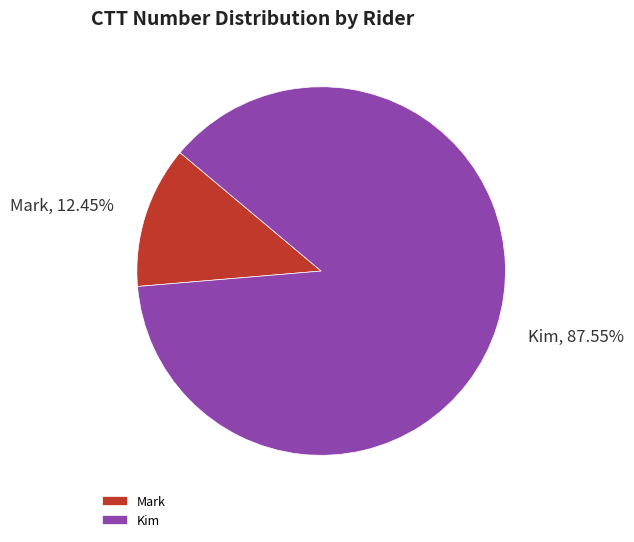

Which category has the smallest portion of the pie?

Mark